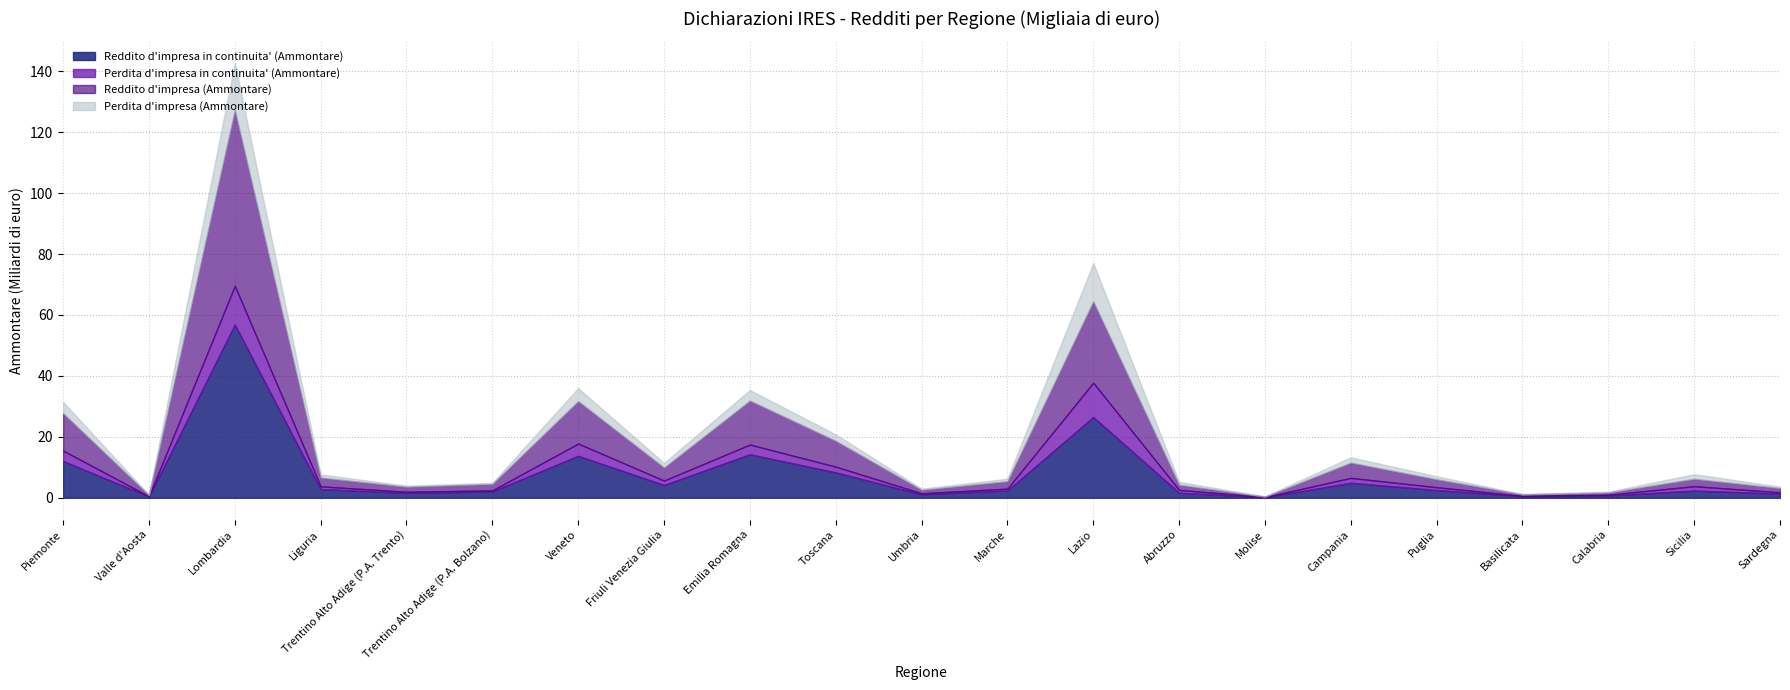

What are all the series names shown in the legend?

Reddito d'impresa in continuita' (Ammontare), Perdita d'impresa in continuita' (Ammontare), Reddito d'impresa (Ammontare), Perdita d'impresa (Ammontare)